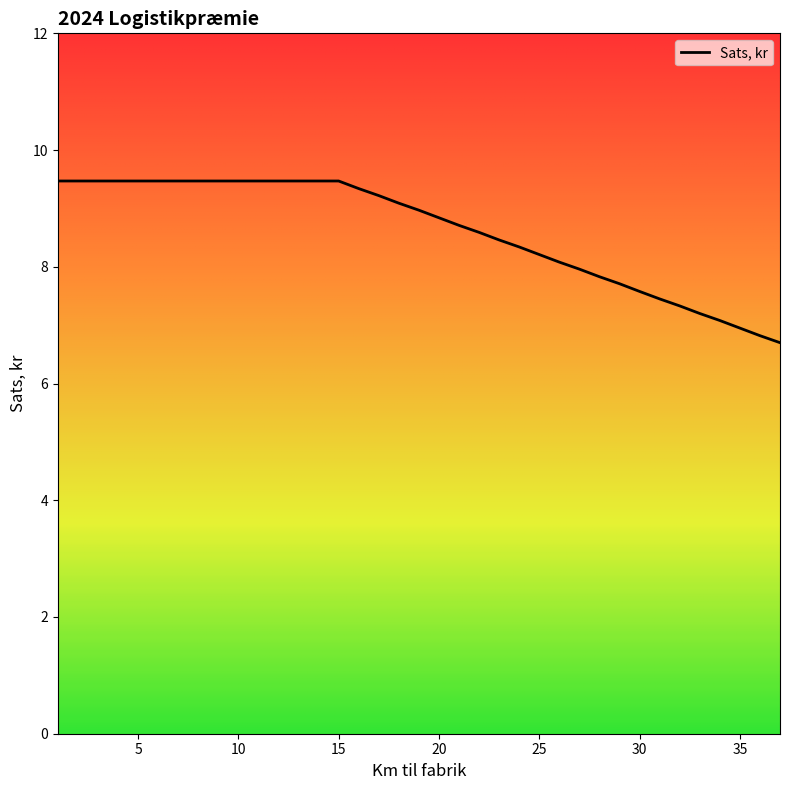

What is the maximum value shown in the chart?

9.5